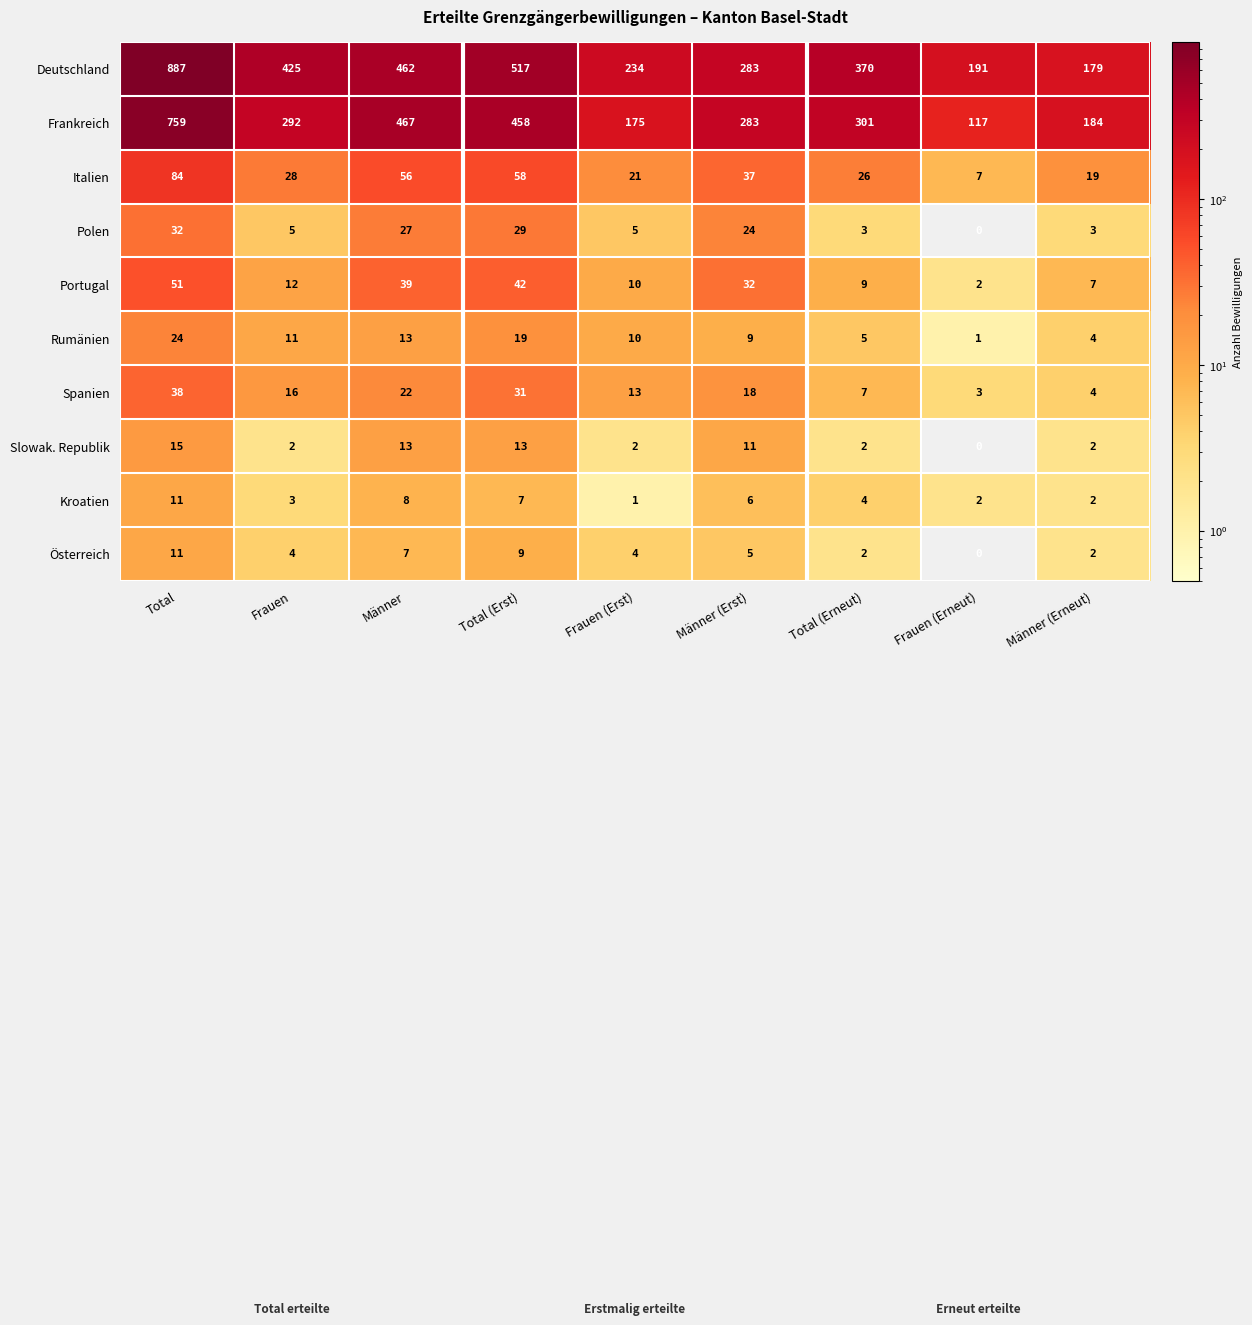

What is the difference between the maximum and minimum values in the Slowak. Republik series?

15